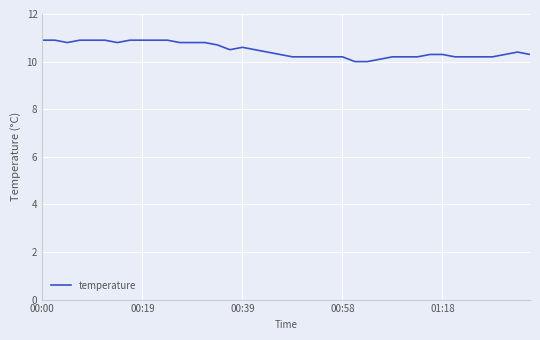

Is this an area chart (filled region under the line)?

No